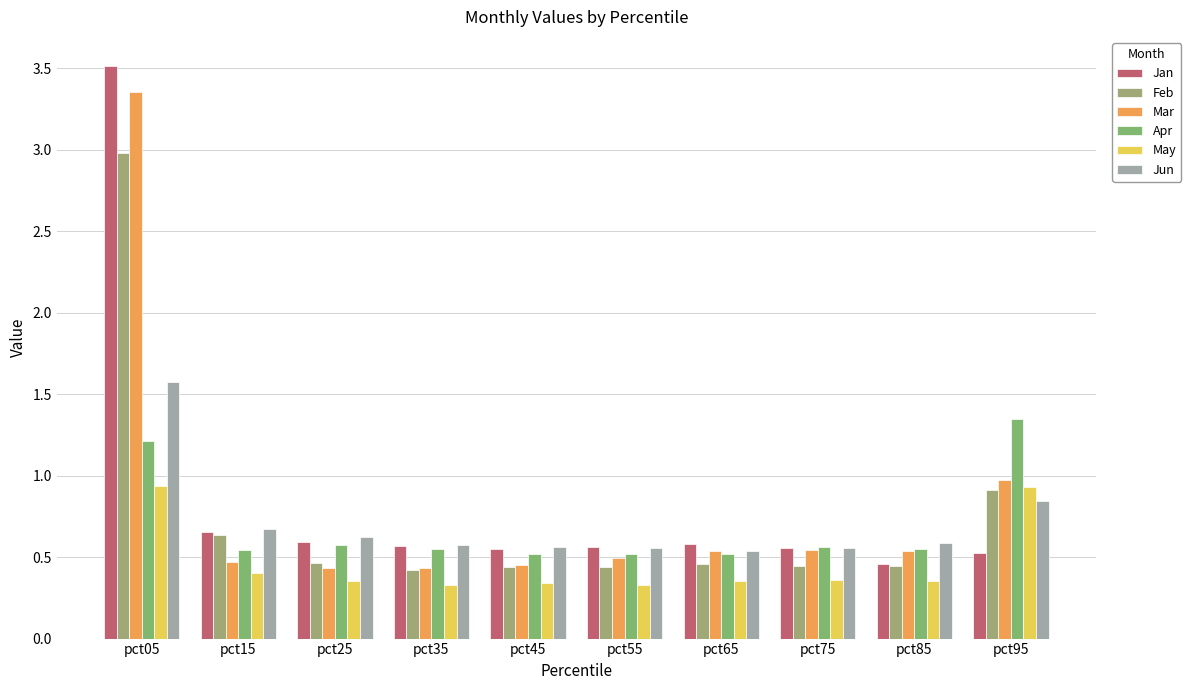

How many series are shown in this chart?

6